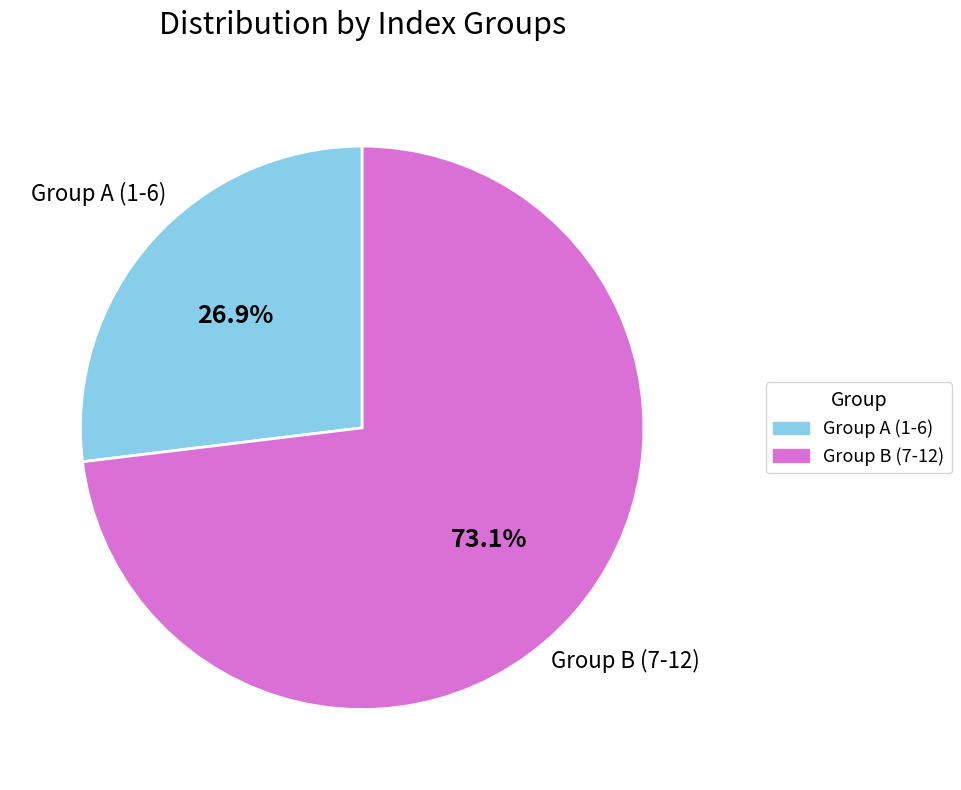

Rank the categories by value from highest to lowest.

Group B (7-12), Group A (1-6)